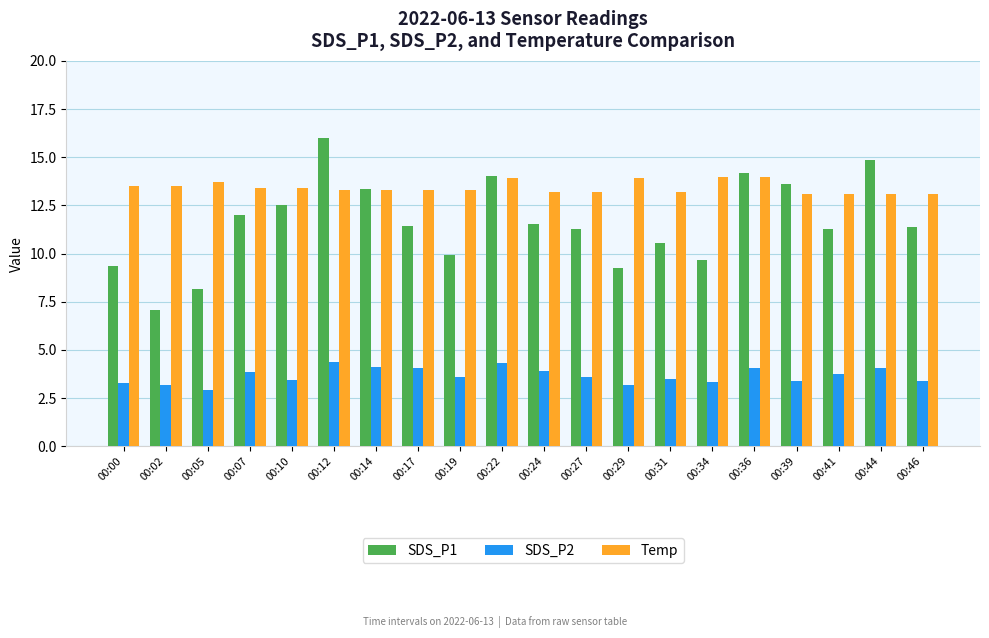

Rank the series by their maximum value, from highest to lowest.

SDS_P1, Temp, SDS_P2